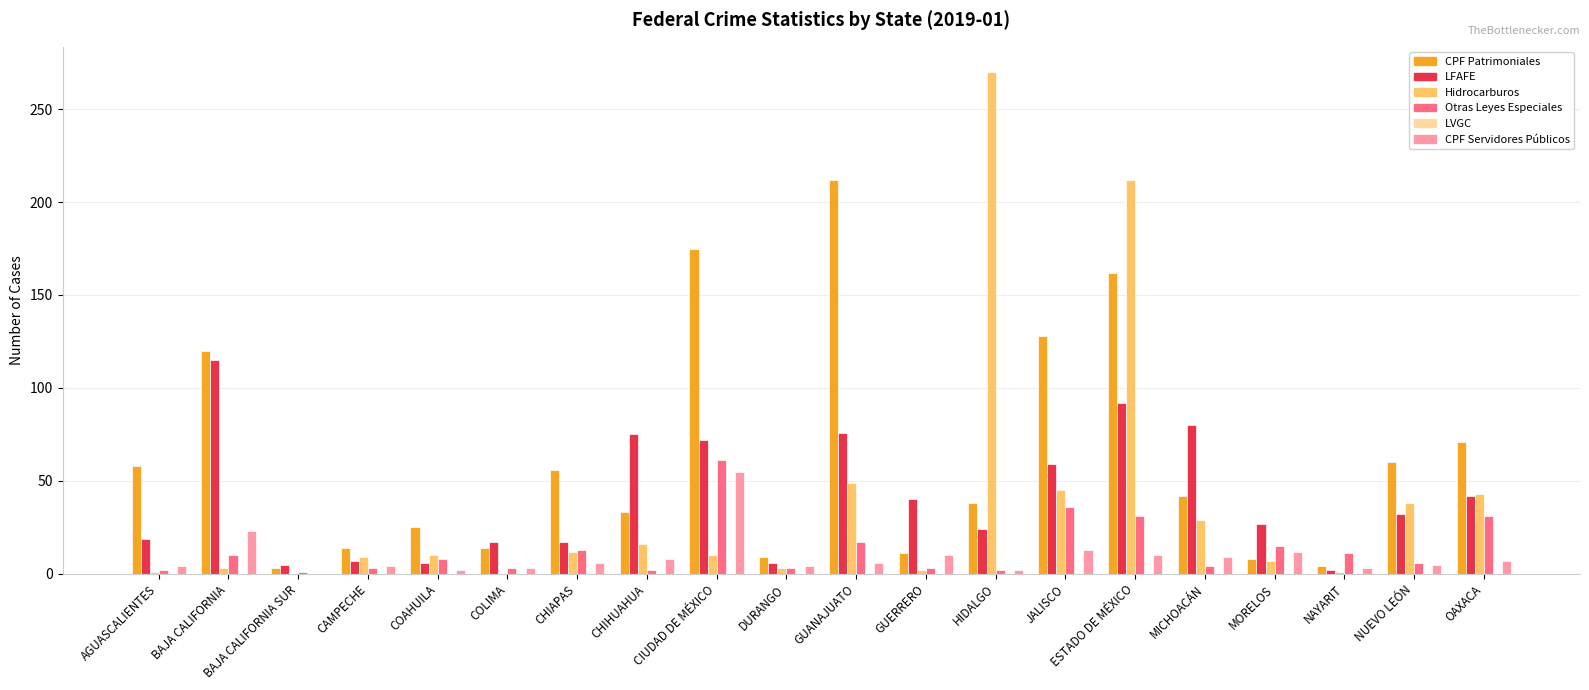

Which label corresponds to the largest value in the chart?

HIDALGO